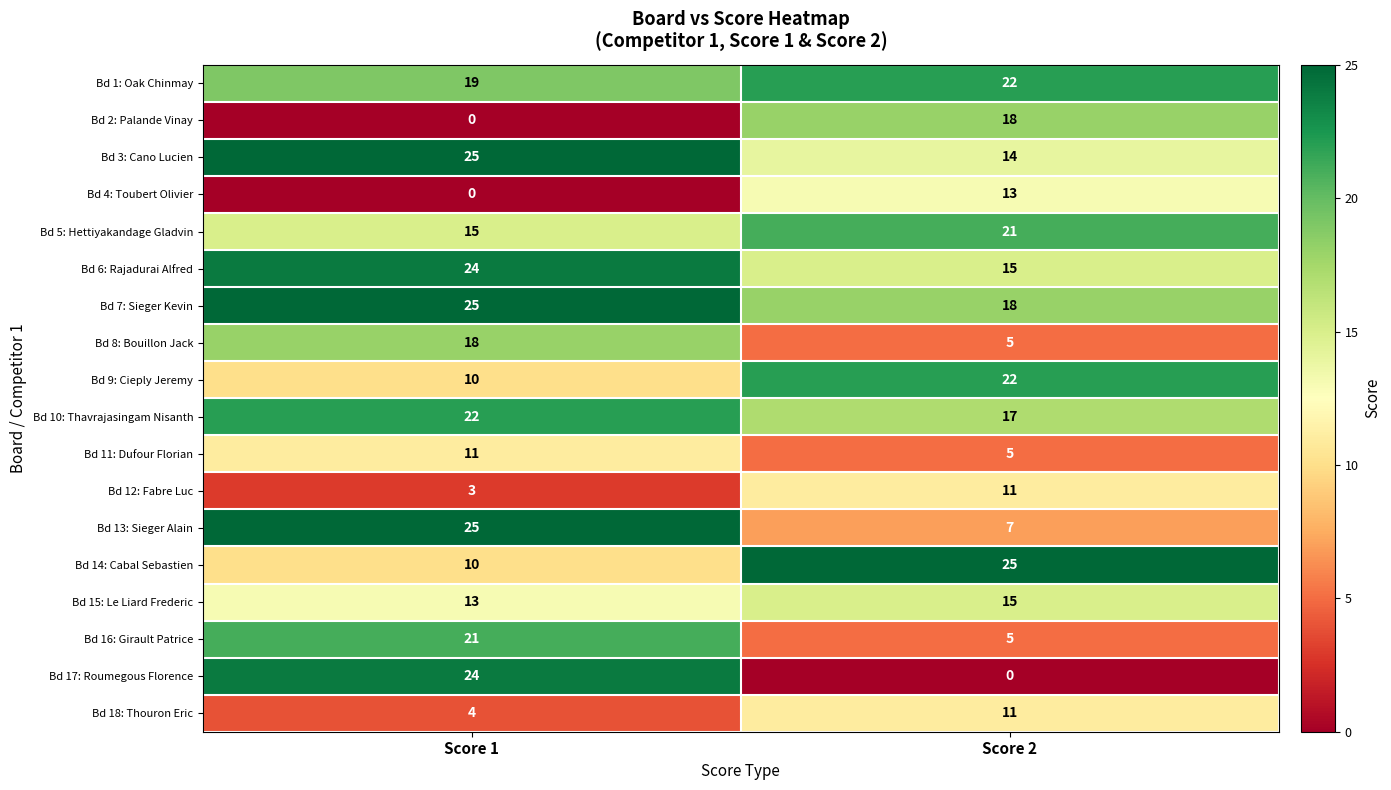

At which category is the sum across all series the highest?

Score 1